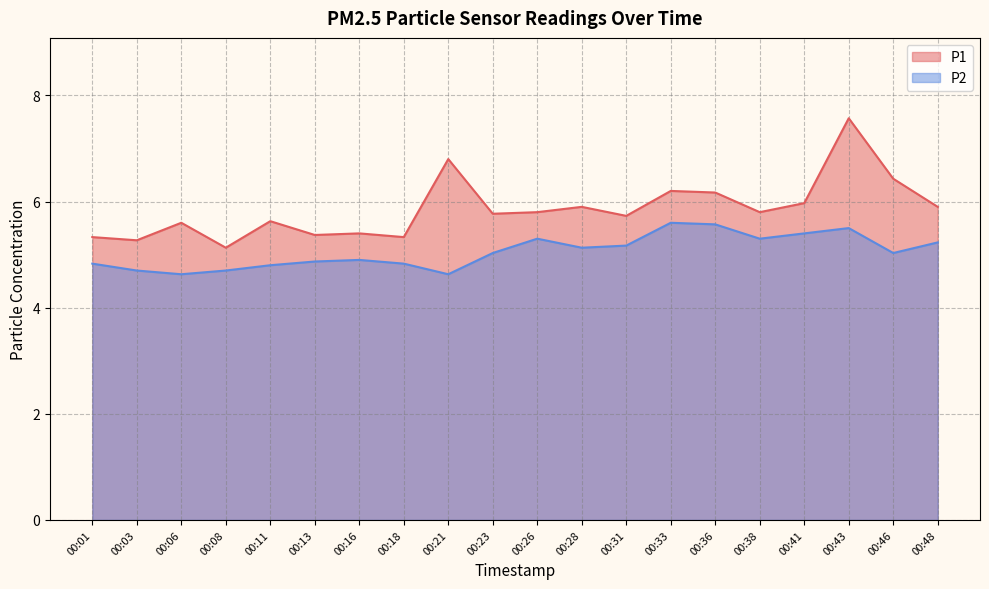

Where is the first local maximum for P1?

00:06